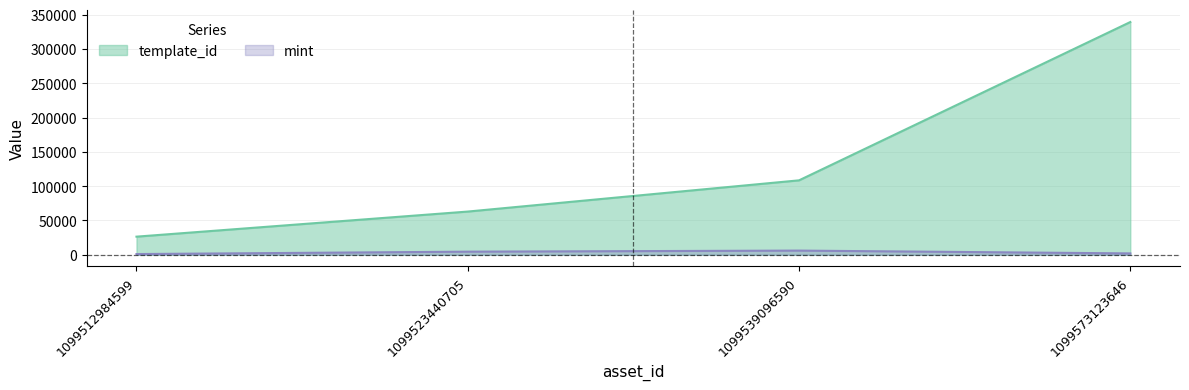

What is the greatest value displayed?

339228